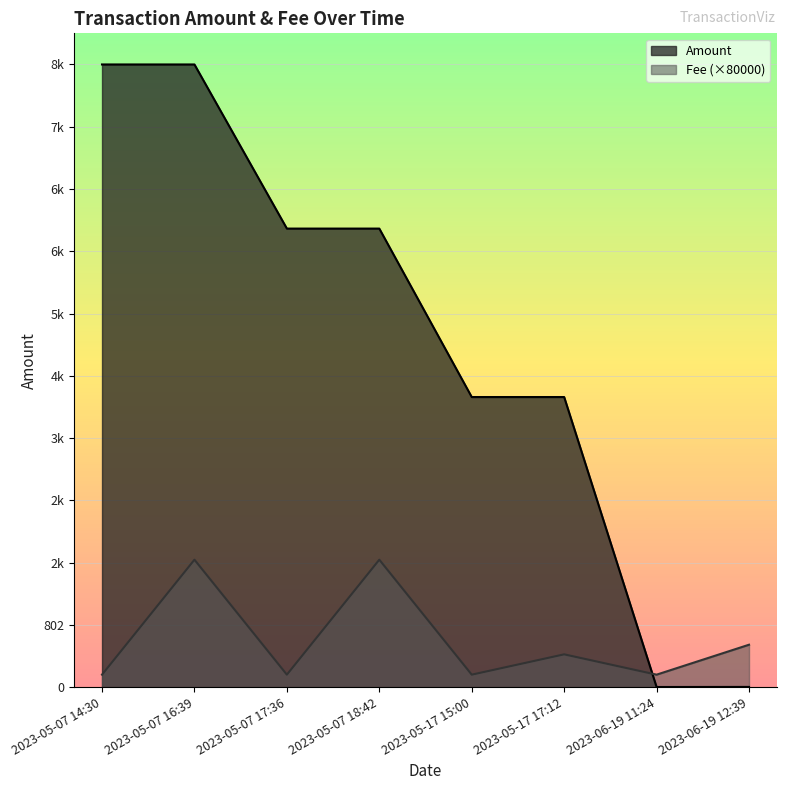

True or false: Fee has more than 0 interior local peaks.

True